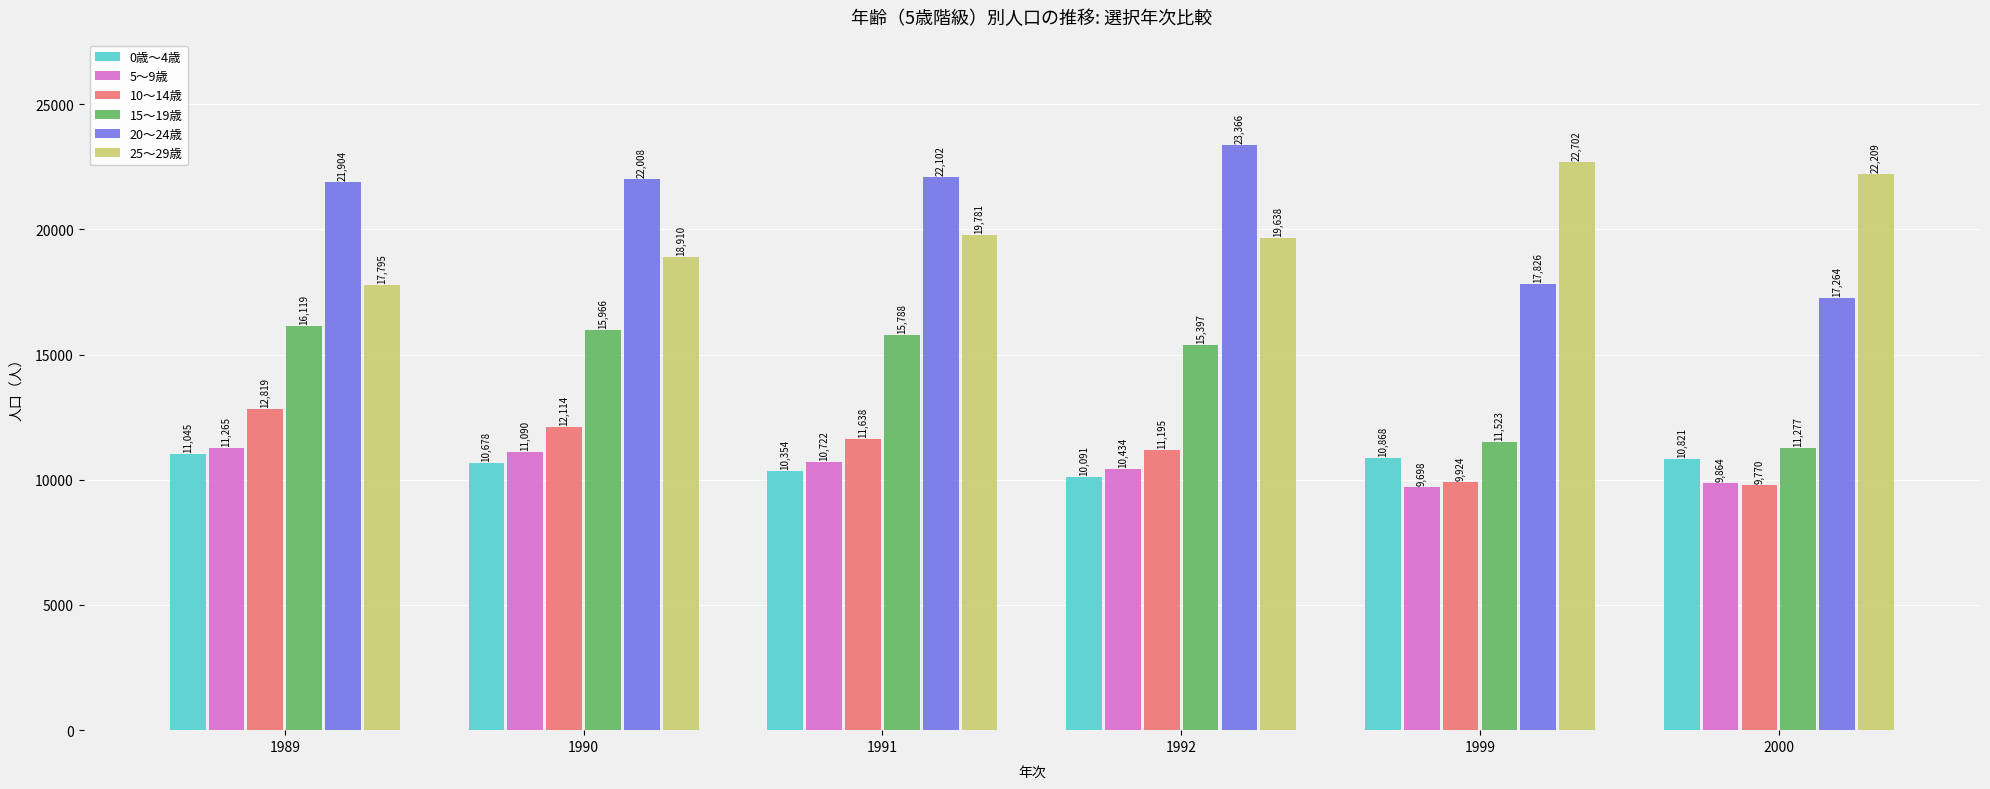

Is it true that 15～19歳 equals 15397 at 1992?

True